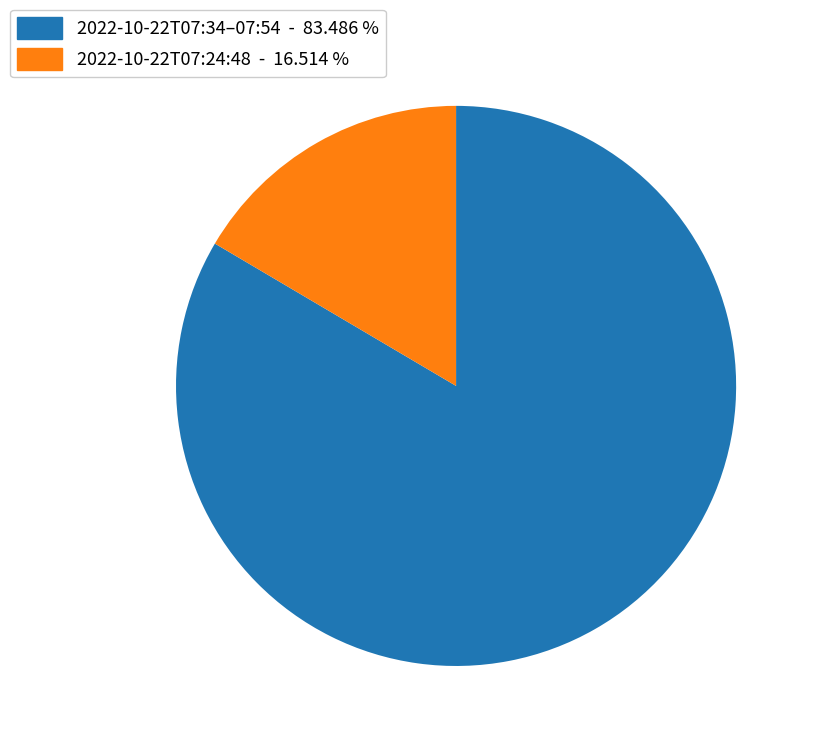

Count the number of slices in the pie.

2